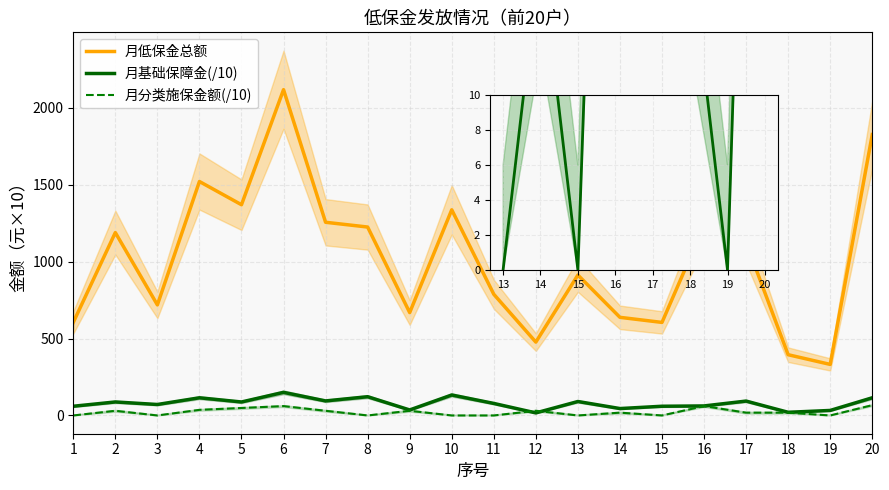

How many interior local valleys does the 月分类施保金额 series have?

5